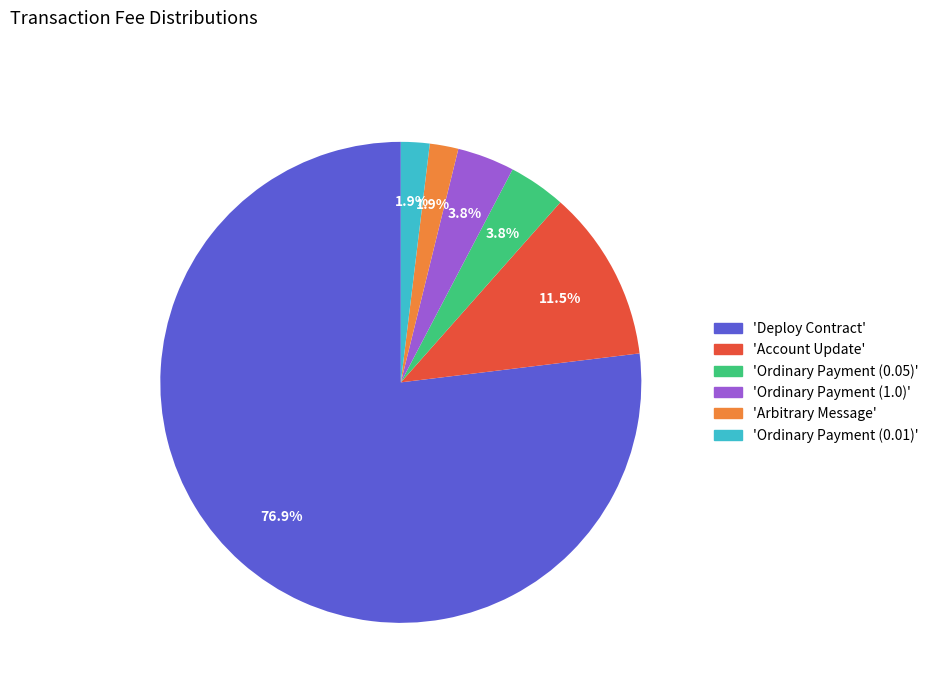

Do 'Ordinary Payment (0.01)' and 'Ordinary Payment (1.0)' together represent more than half of the pie?

No